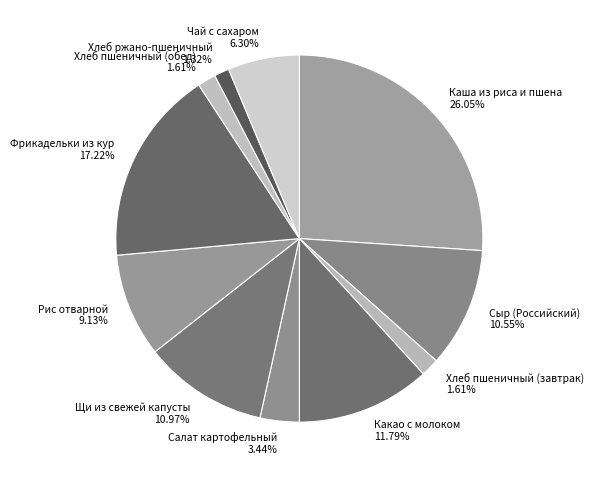

The Салат картофельный slice represents 3% of the pie. True or false?

True